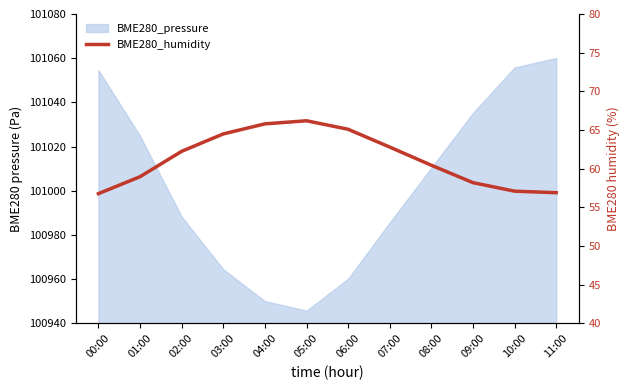

Count the number of values greater than 62.

6